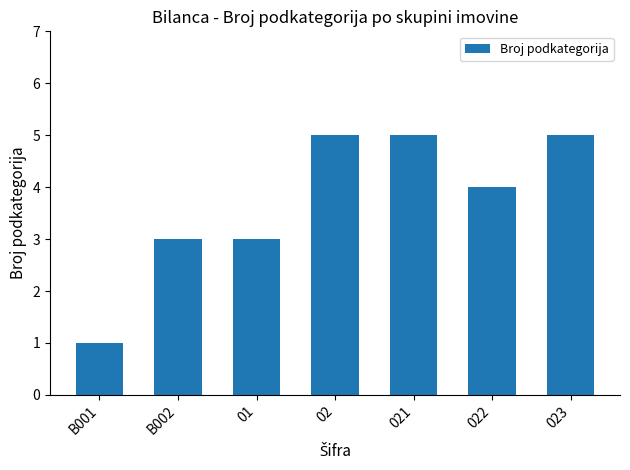

Reading left to right, extract all data points from this chart.

1	3	3	5	5	4	5